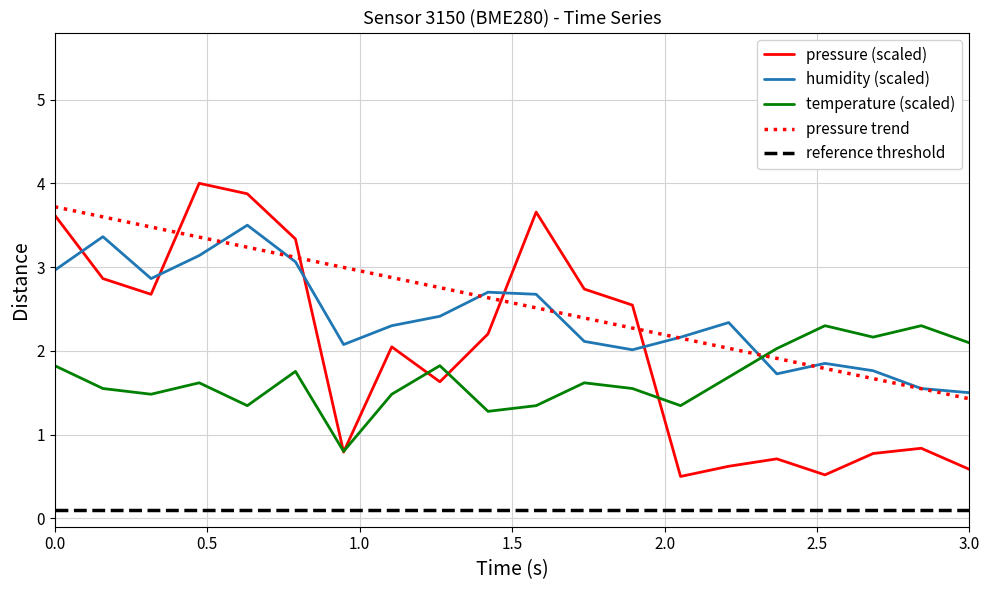

How many lines are shown in the chart?

3